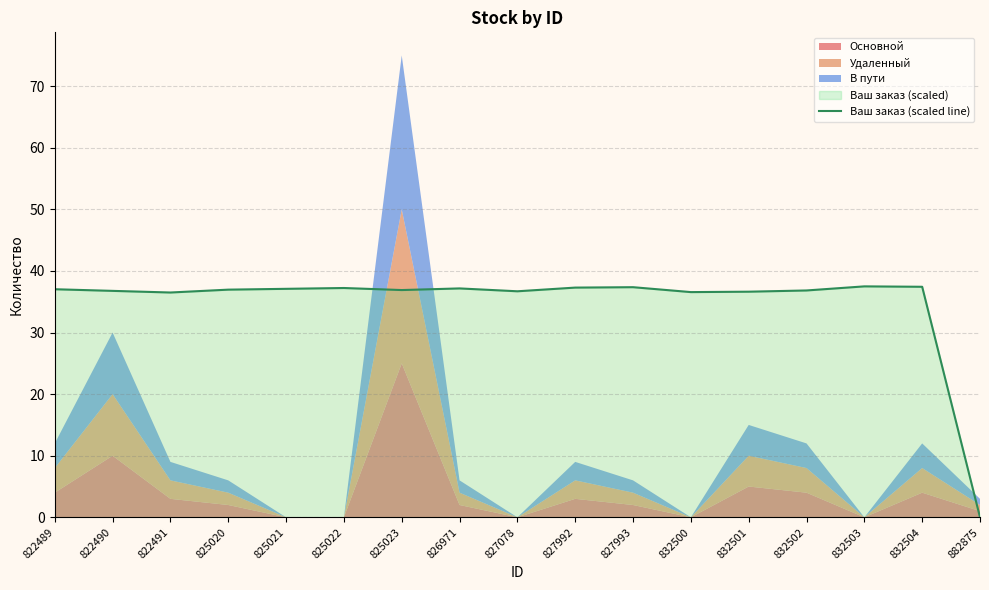

Does the chart display data point markers on the line(s)?

No